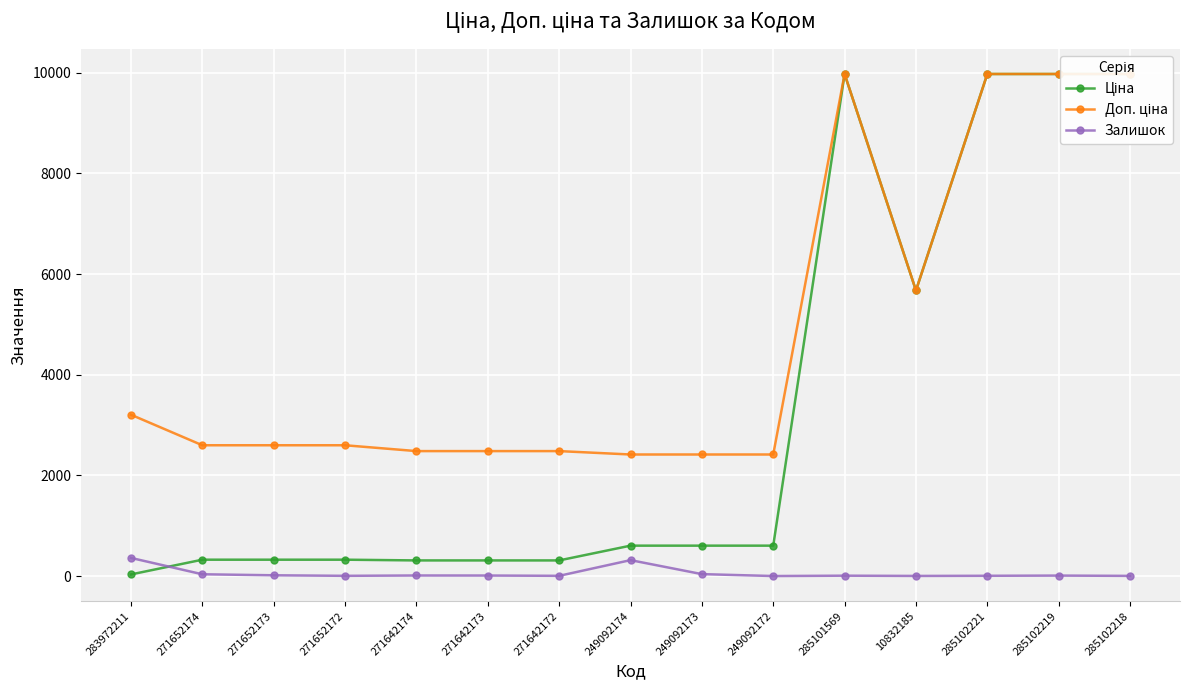

True or false: Доп. ціна has a value of 9975.0 at 285102218.

True